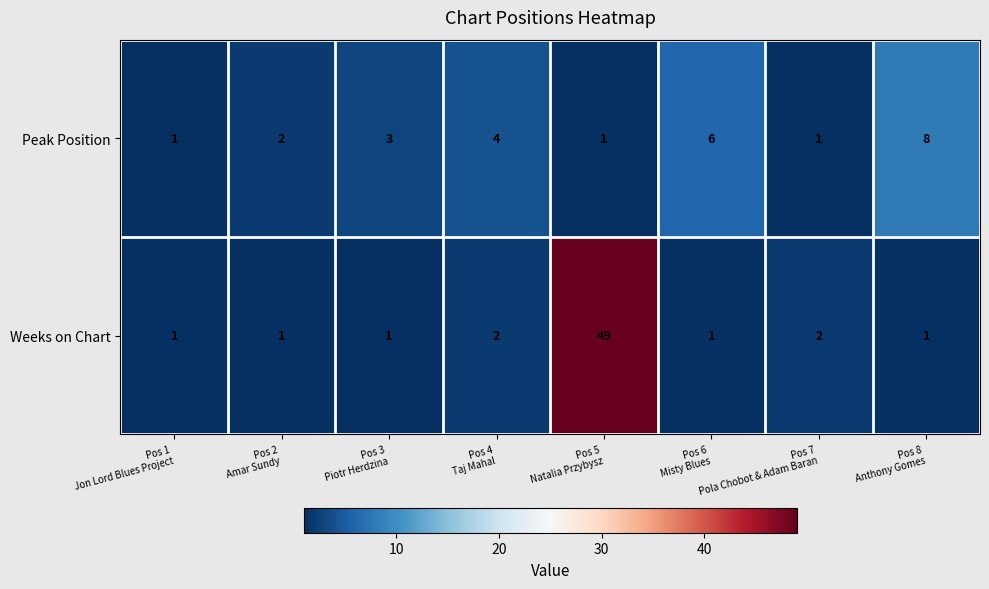

Count the number of data series in this chart.

2